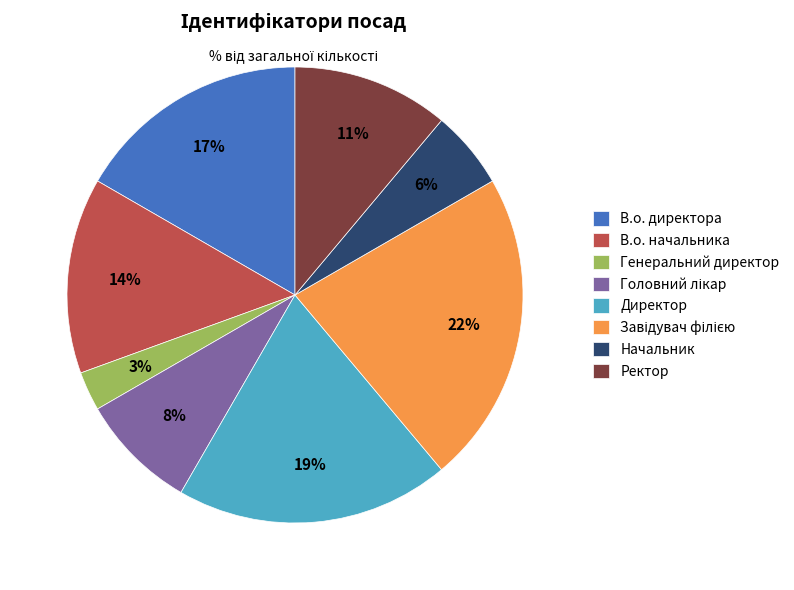

To the nearest percent, what is the average slice percentage?

12%